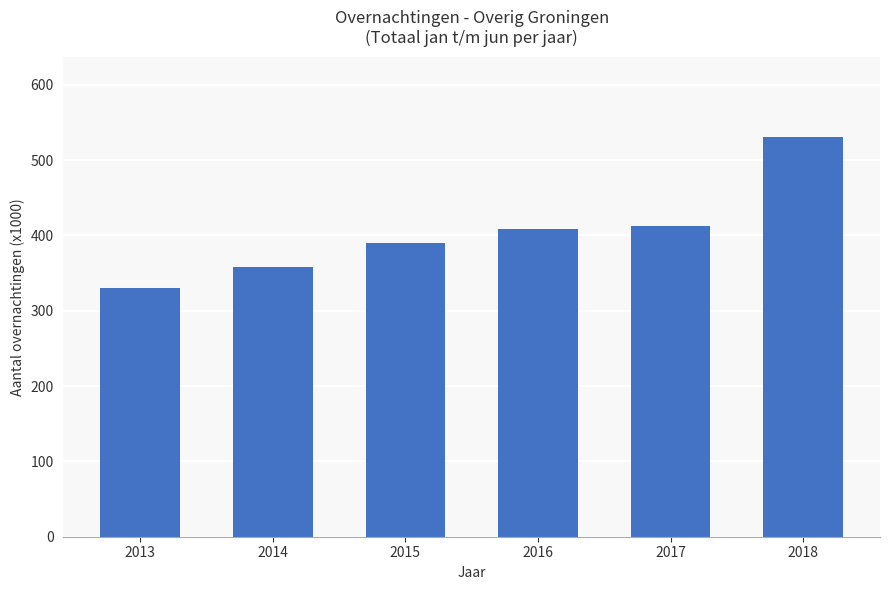

What is the change in value from 2015 to 2017?

+23